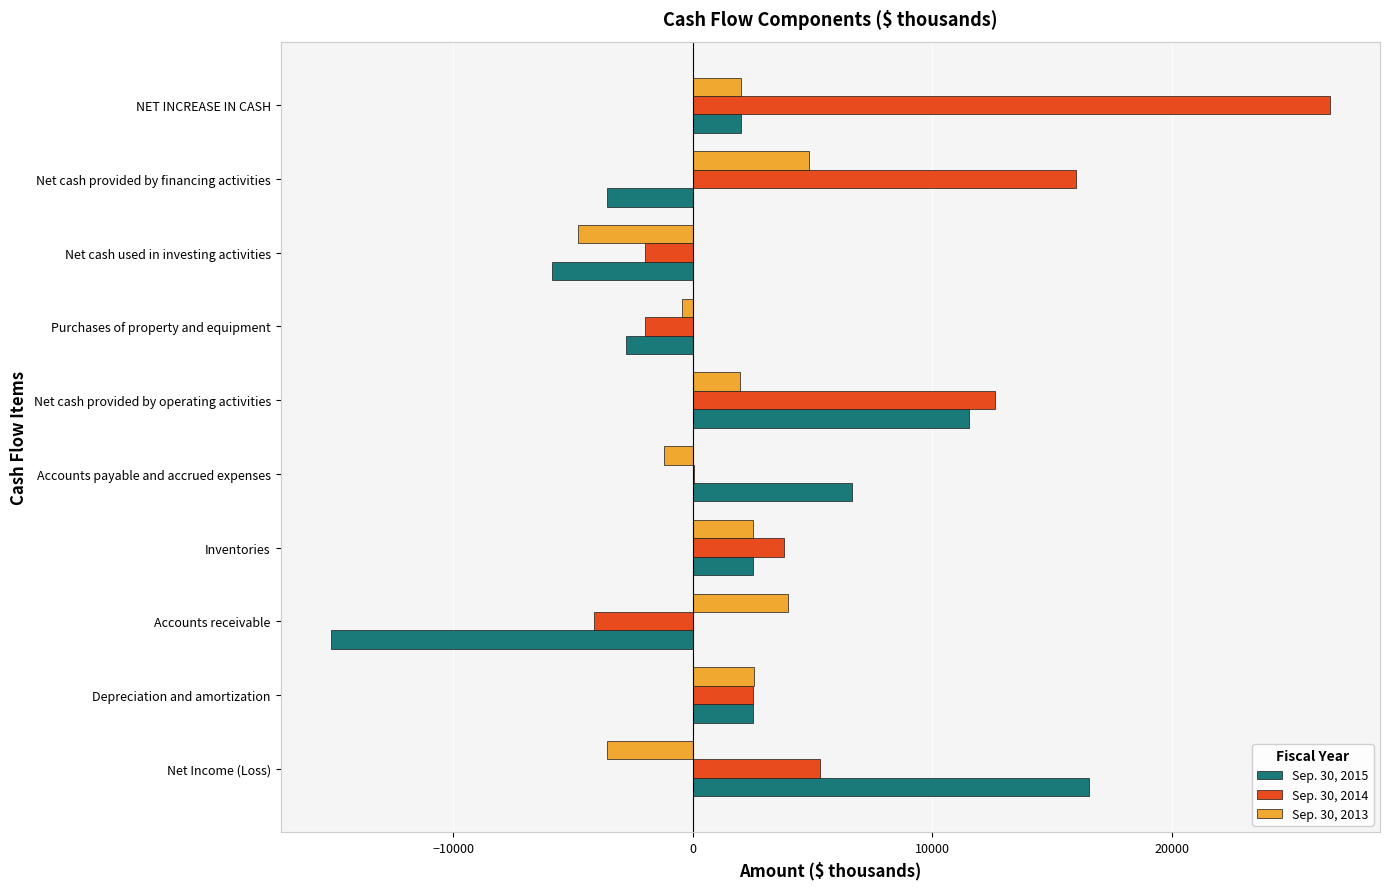

The Sep. 30, 2013 series shows -7421 at Net cash used in investing activities. True or false?

False